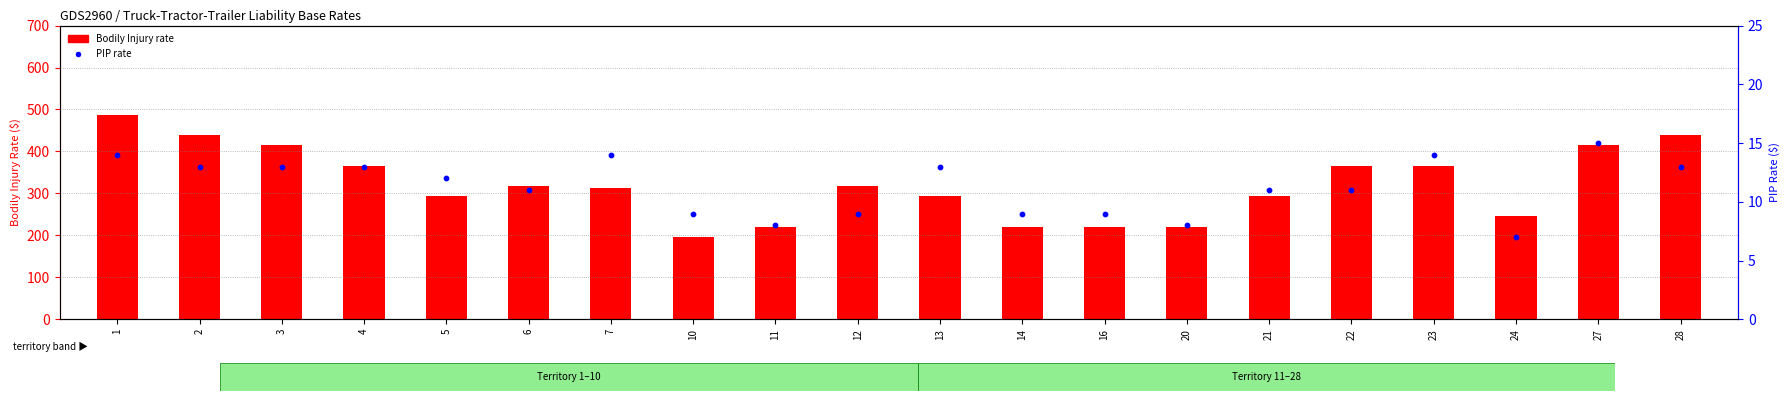

At which category is the sum across all series the highest?

1